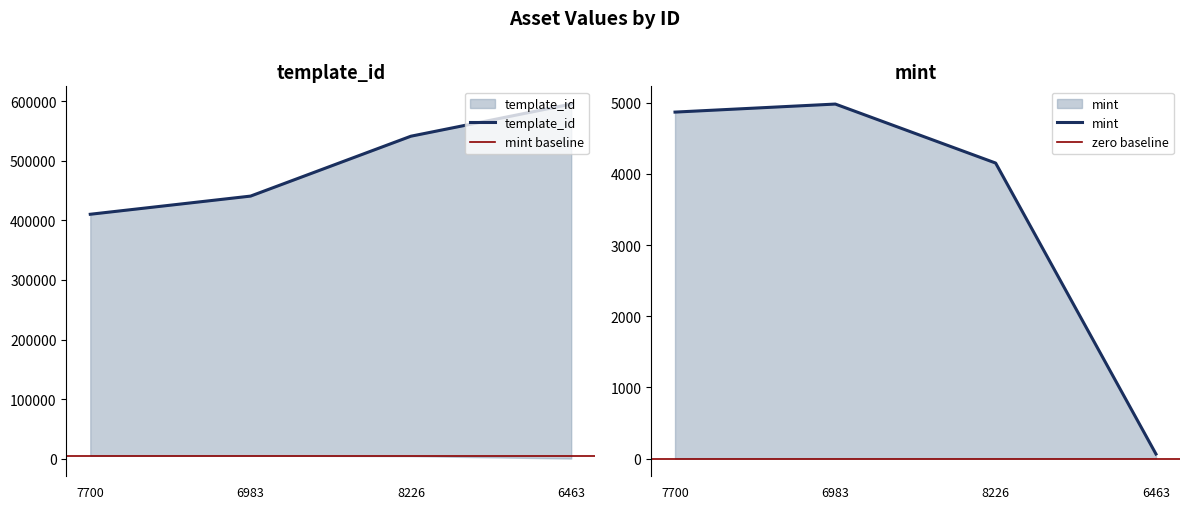

What is the difference between the mint values at 1099816106463 and 1099656707700?

4805